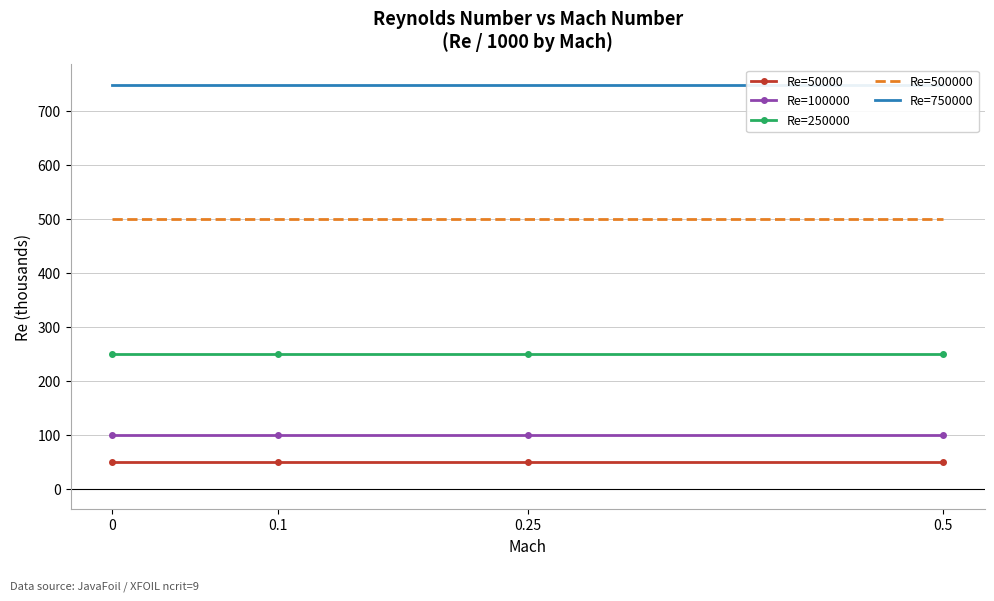

Is the value of Re=250000 at 0.5 greater than the value of Re=750000 at 0.25?

No